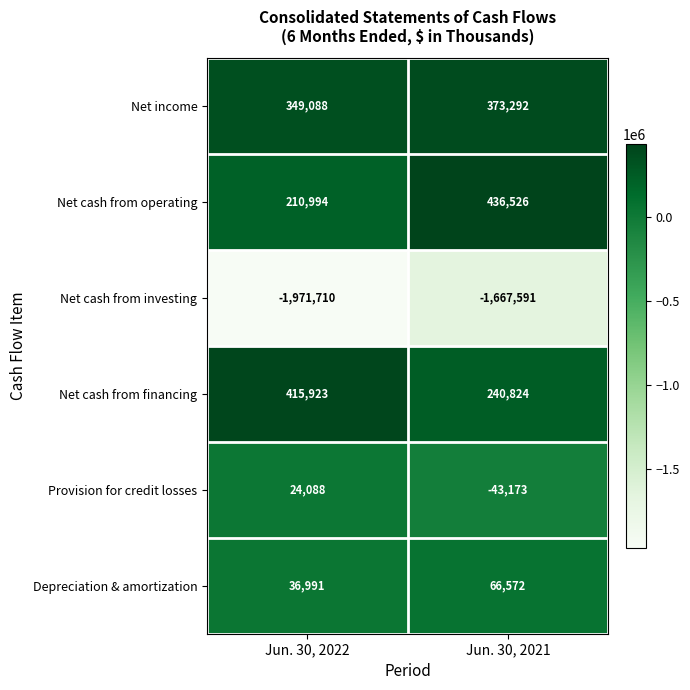

What is the difference between the highest and lowest values at Jun. 30, 2022?

2387633